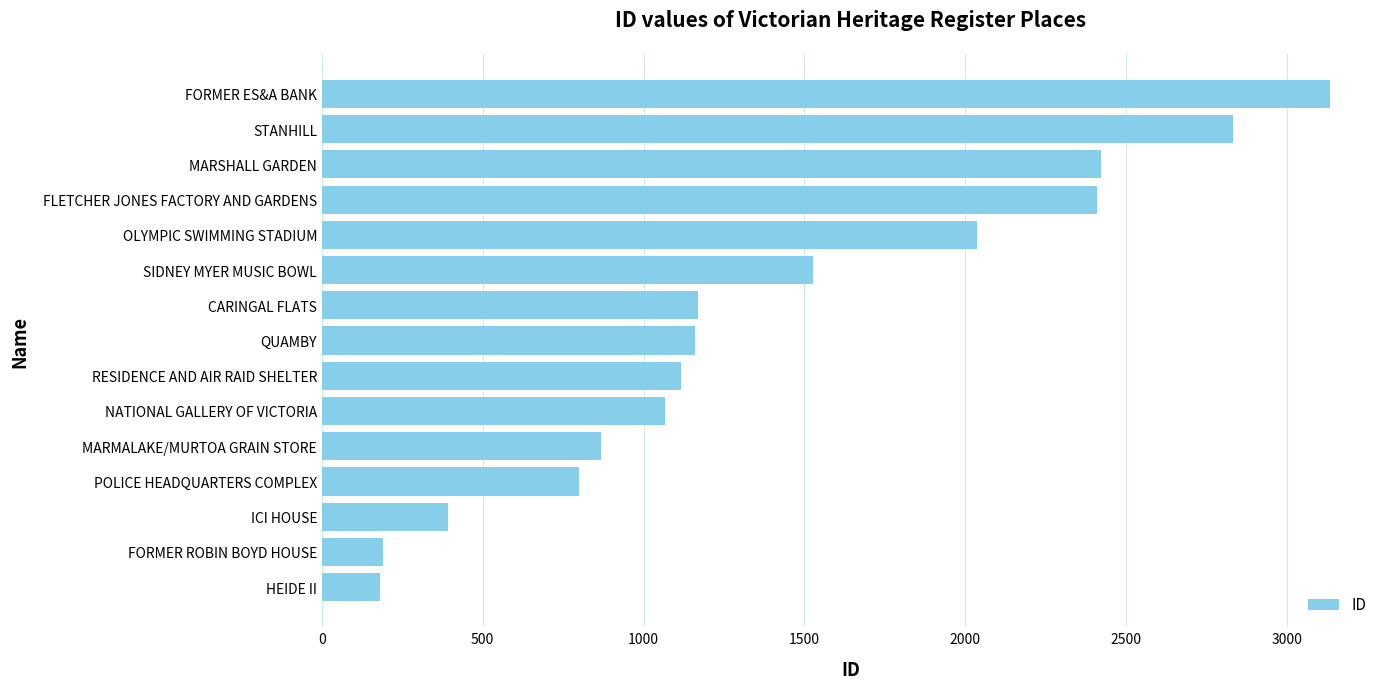

How many data points does each series have?

15